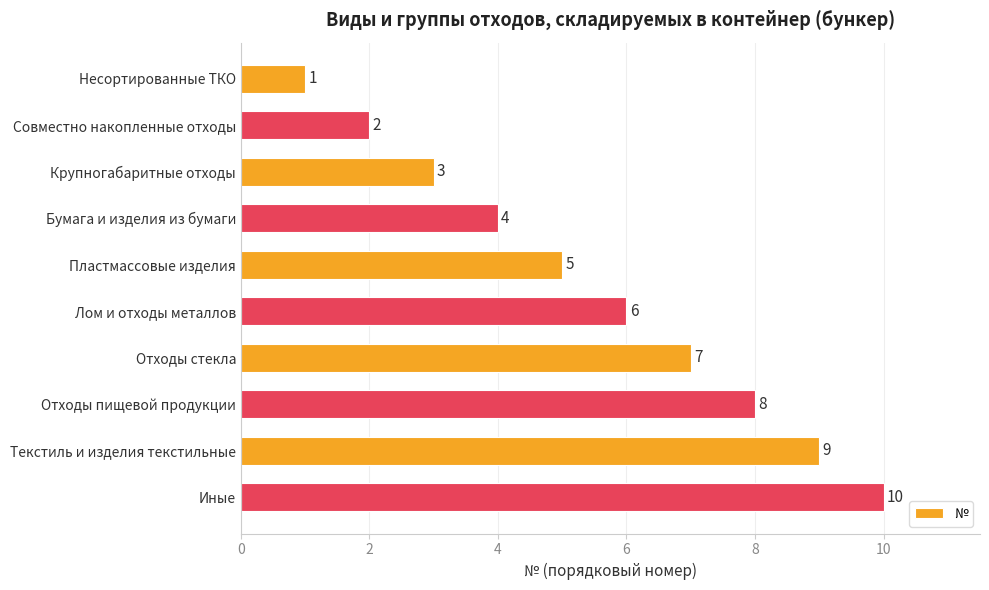

What is the difference between the maximum and minimum values?

9